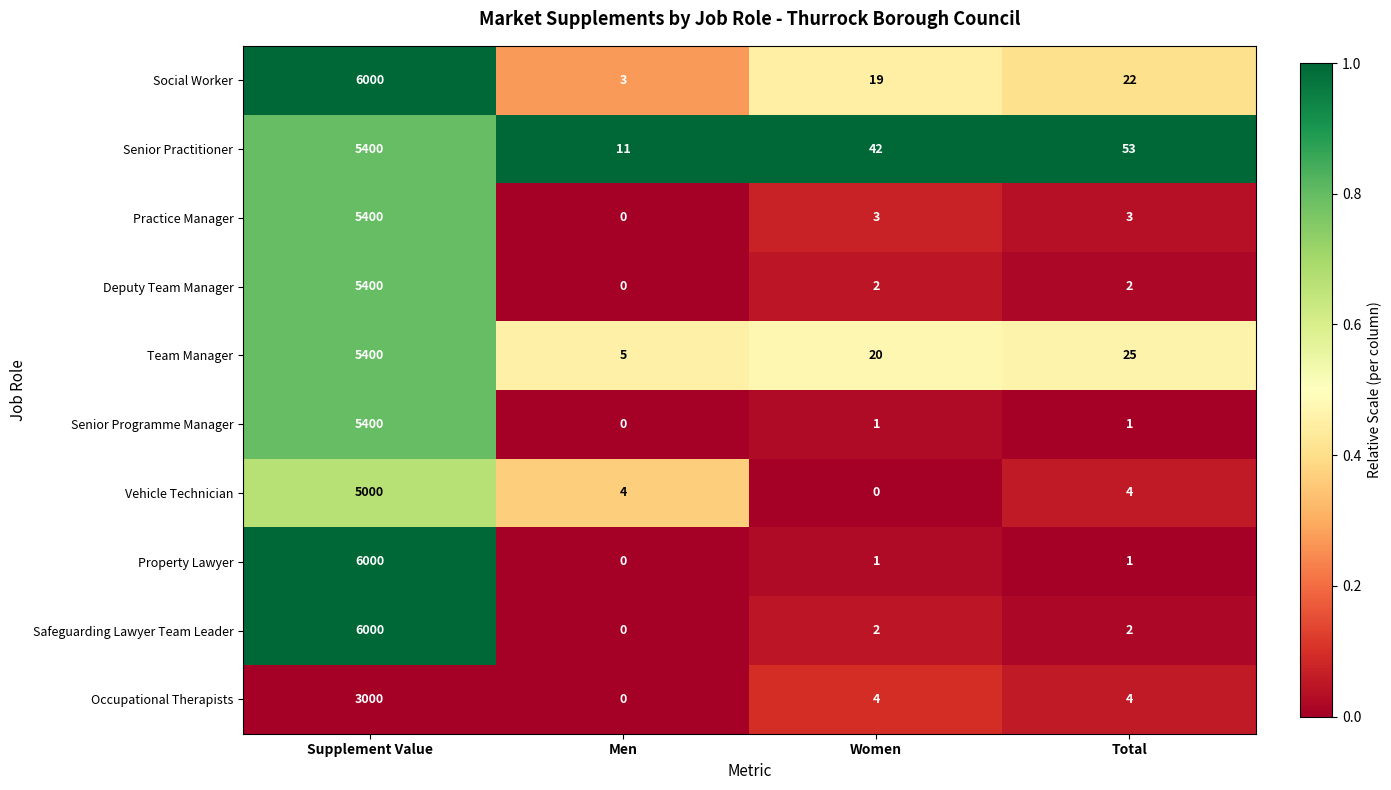

What is the lowest value of the Senior Practitioner series?

11